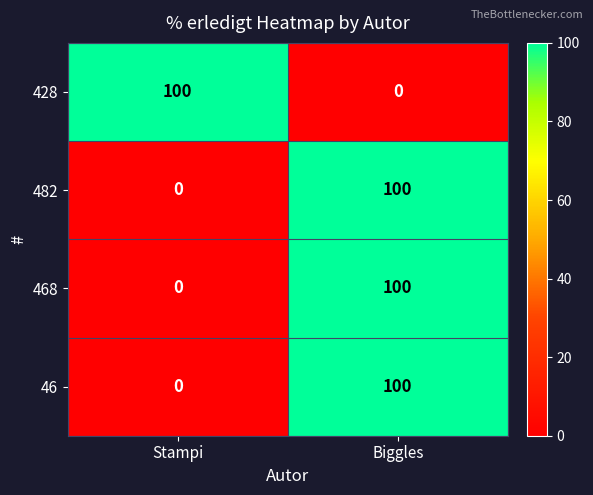

What is the maximum value shown in the chart?

100